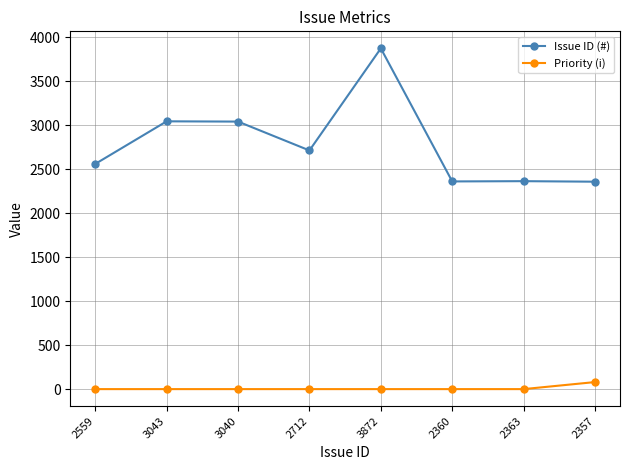

How many data points in Issue ID (#) are less than 2712?

4